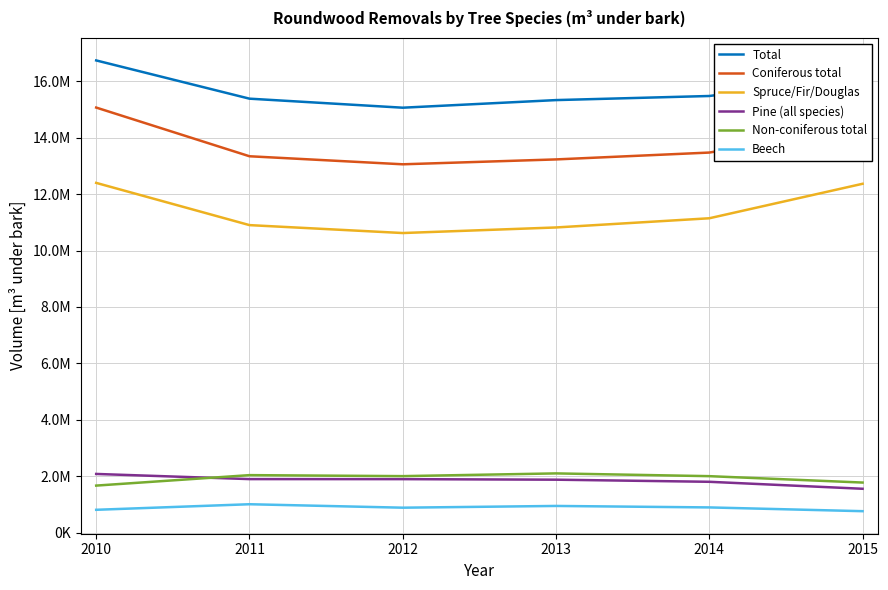

What are all the series names shown in the legend?

Total, Coniferous total, Spruce/Fir/Douglas, Pine (all species), Non-coniferous total, Beech